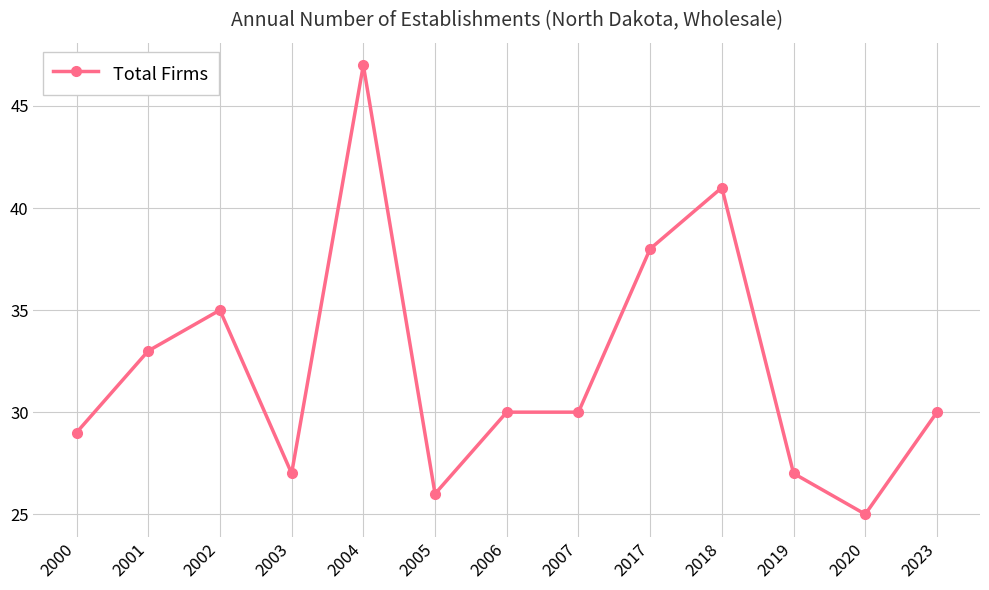

Reading right to left, extract all data points from this chart.

30	25	27	41	38	30	30	26	47	27	35	33	29